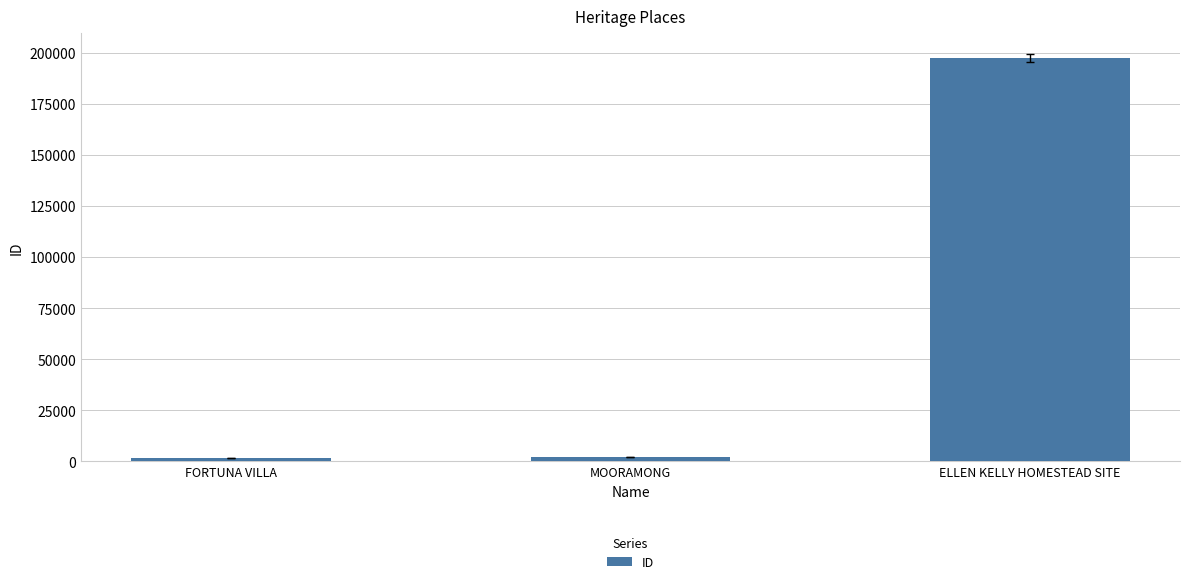

Count the number of categories in the chart.

3